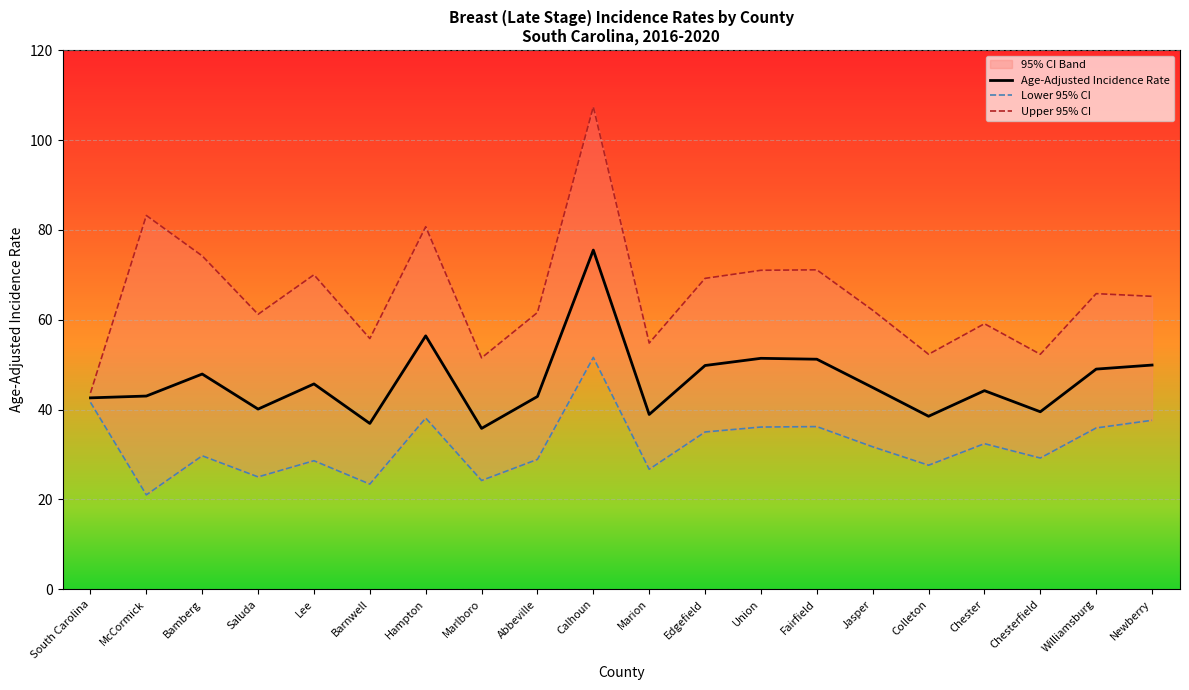

At which label does Lower 95% CI first exceed 31?

South Carolina